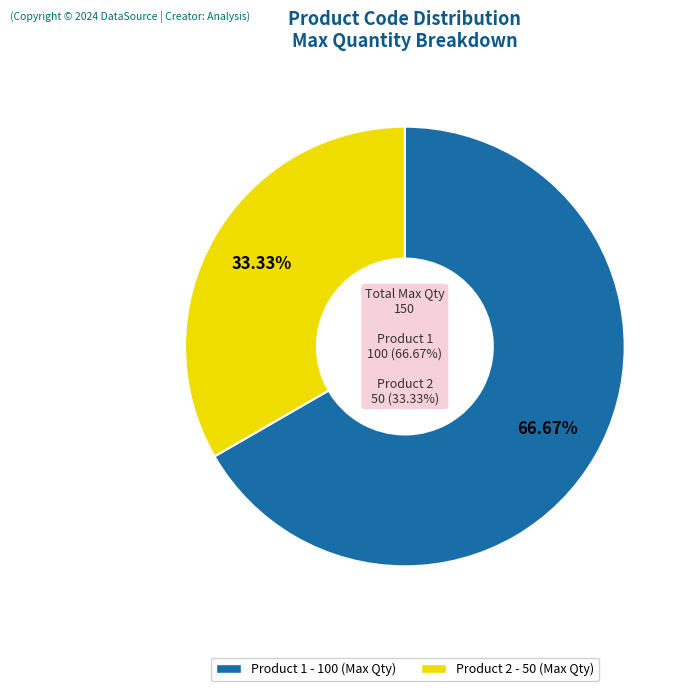

To the nearest percent, what percentage of the pie is 2?

33%